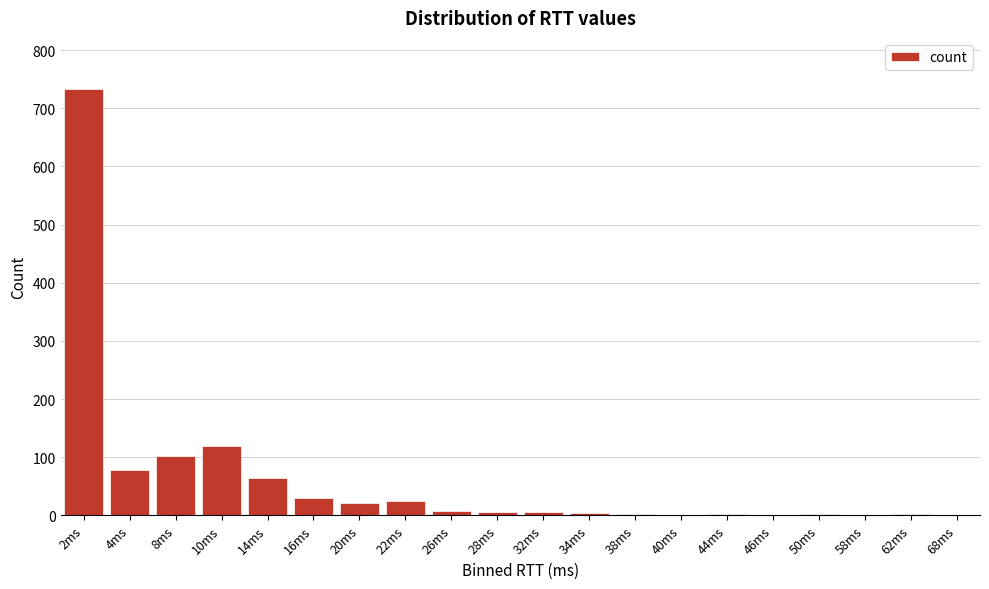

What is the change in value from 4ms to 10ms?

+41